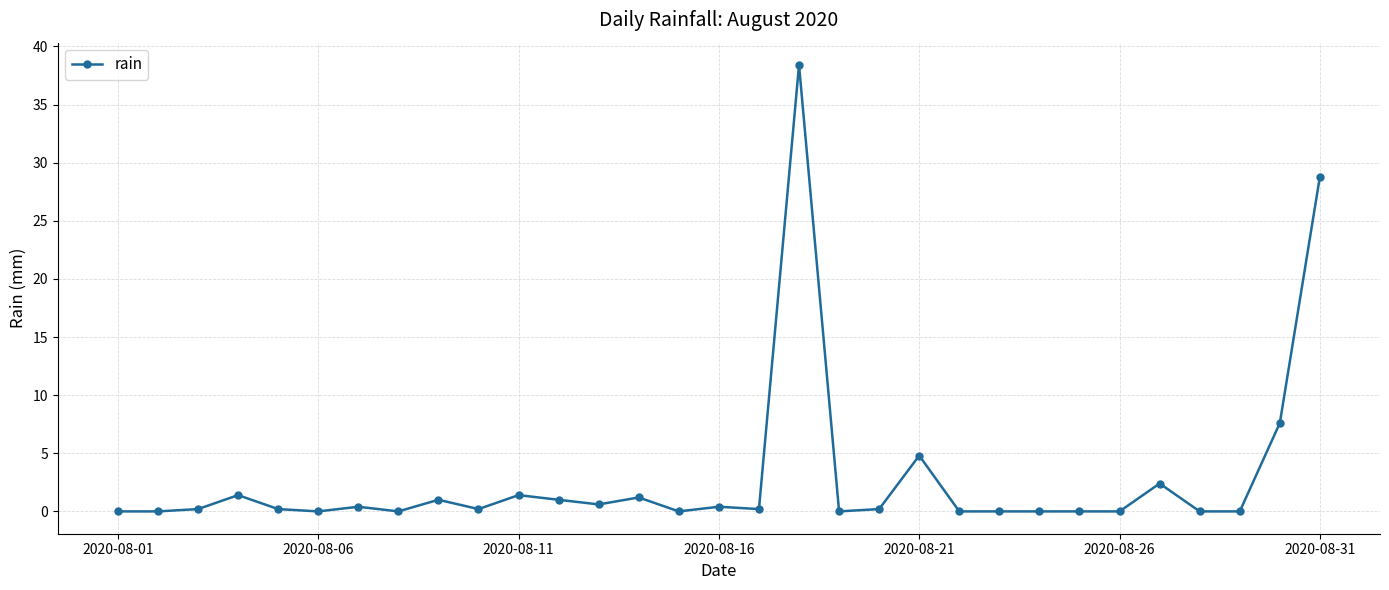

What is the sum of all values?

90.4